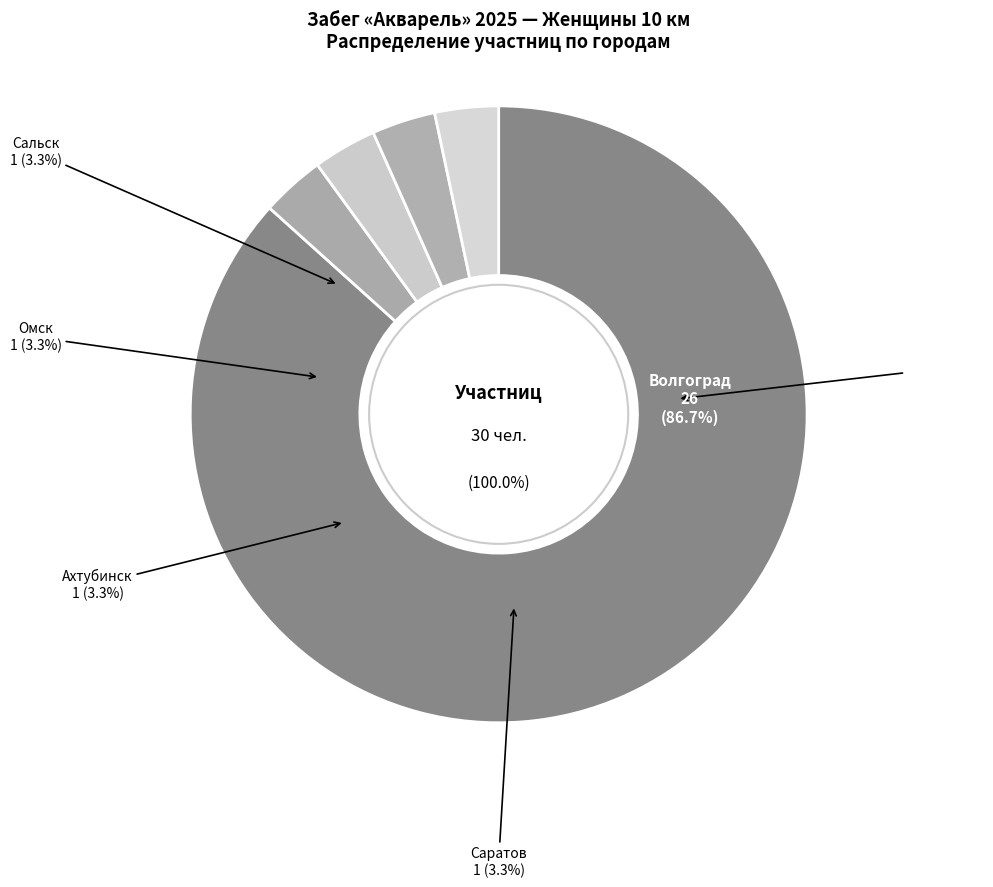

True or false: Саратов accounts for 10% of the total.

False